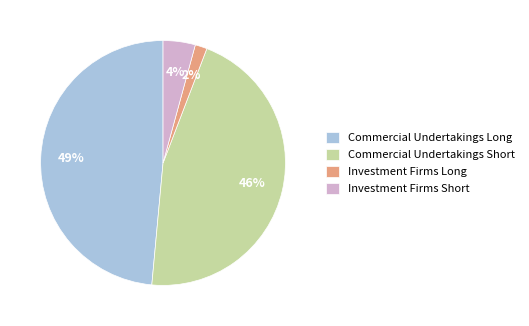

To the nearest percent, what is the difference between the largest and smallest slice percentages?

47%